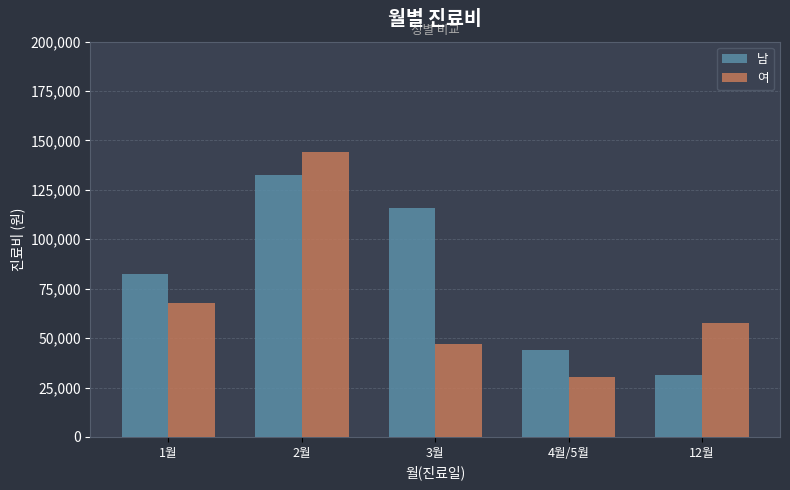

What is the value of the 남 bar at the 5th from the left?

31500